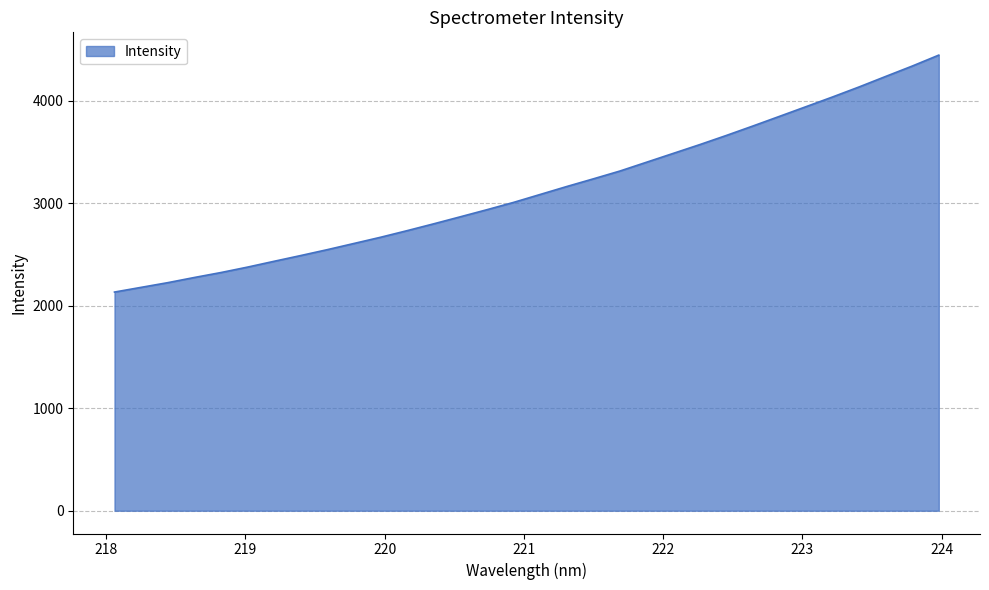

What is the difference between the maximum and minimum values?

2310.7